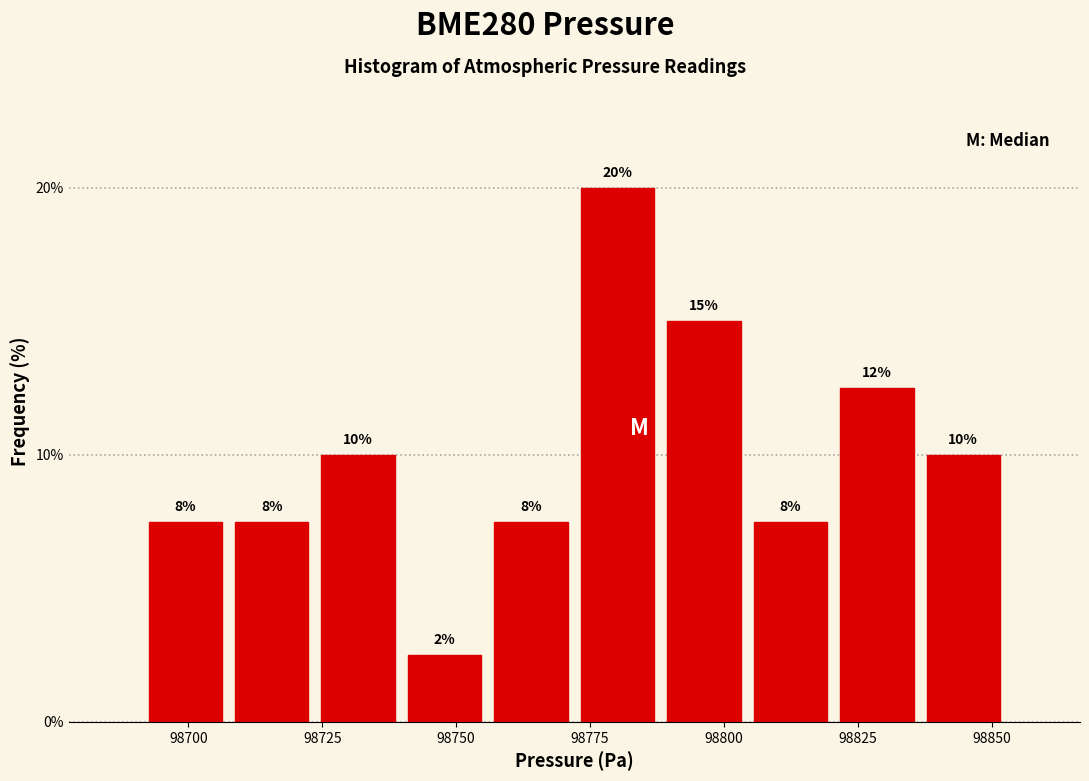

Read against the x-axis, roughly where is the centre of the tallest bar?

98780